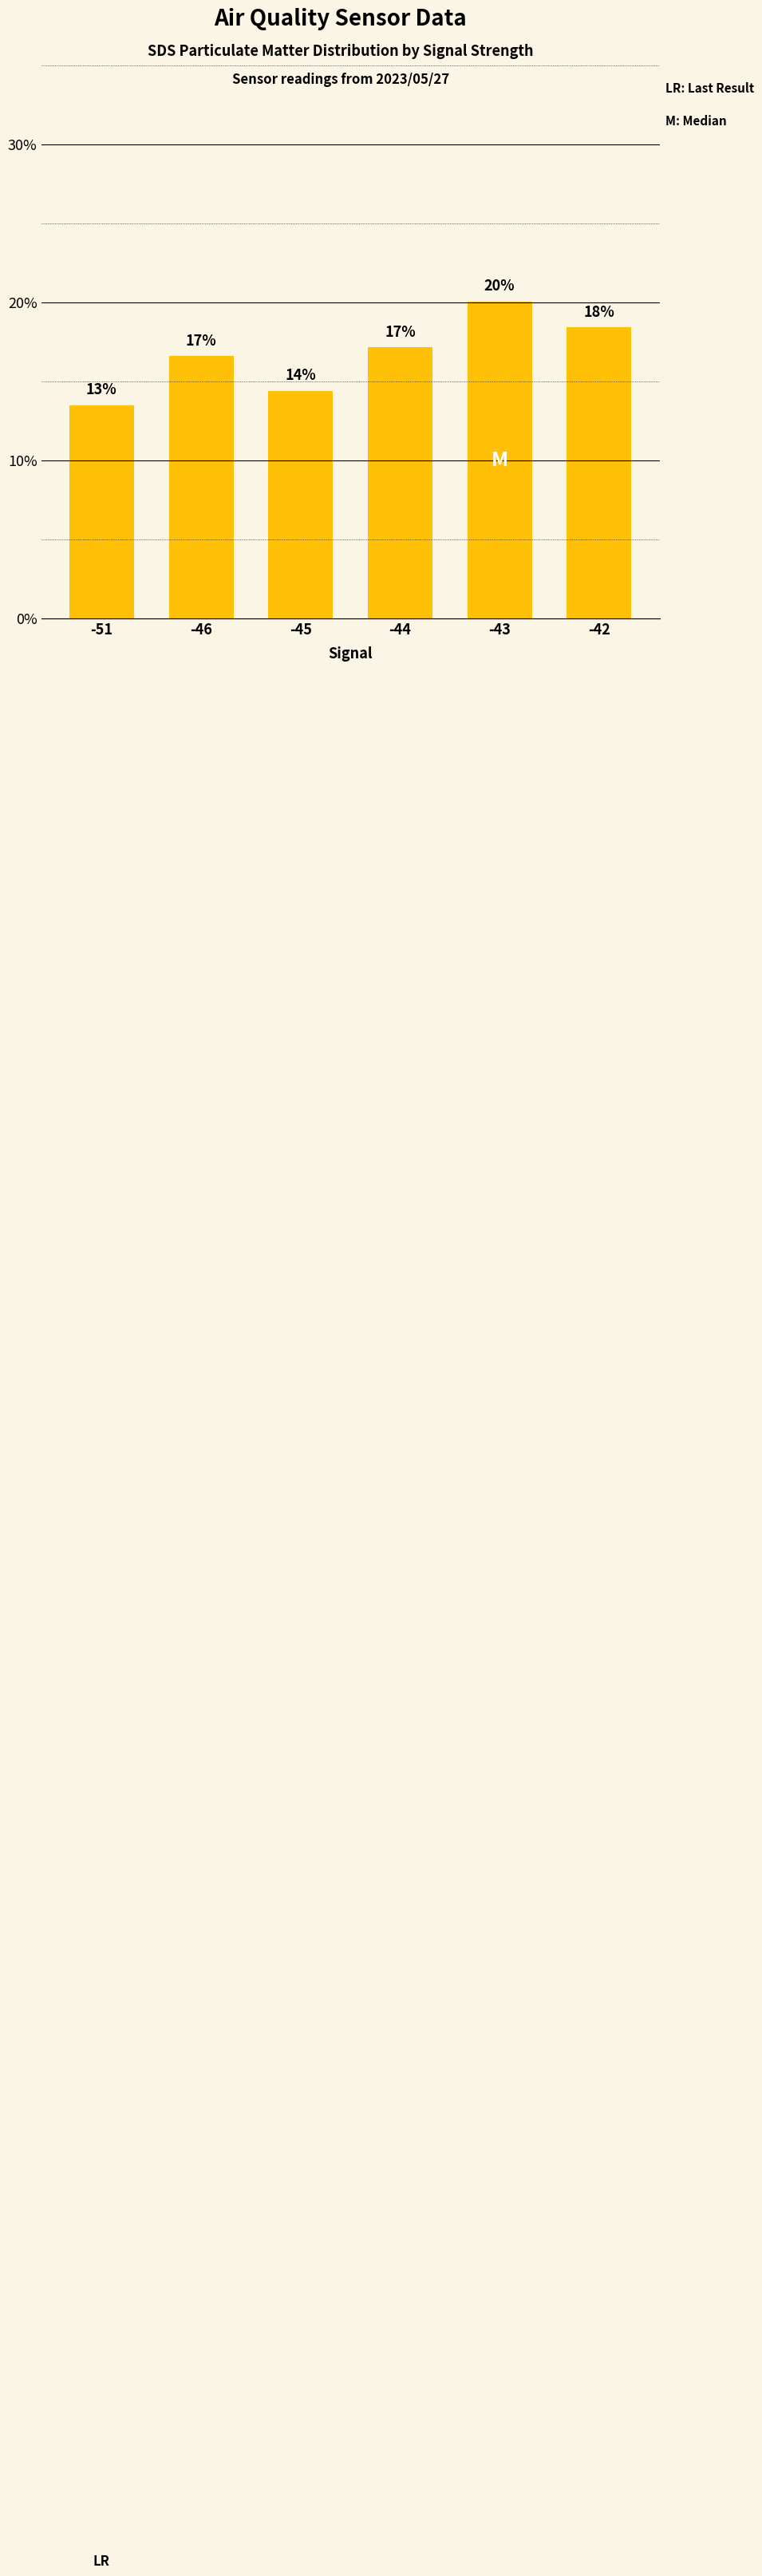

List the labels in order of value, smallest first.

-51, -45, -46, -44, -42, -43